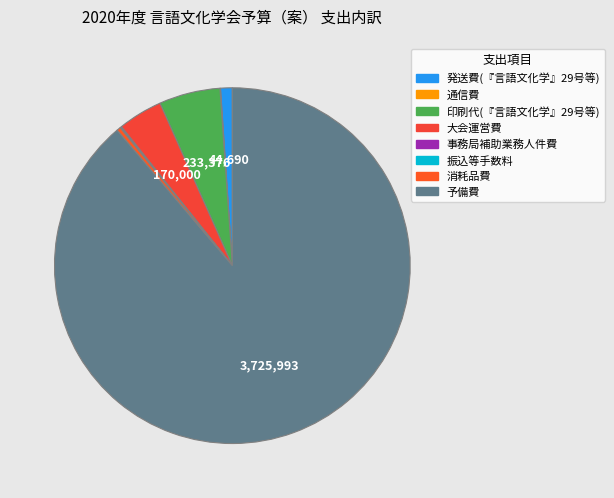

Rank the categories by value from lowest to highest.

振込等手数料, 通信費, 事務局補助業務人件費, 消耗品費, 発送費(『言語文化学』29号等), 大会運営費, 印刷代(『言語文化学』29号等), 予備費